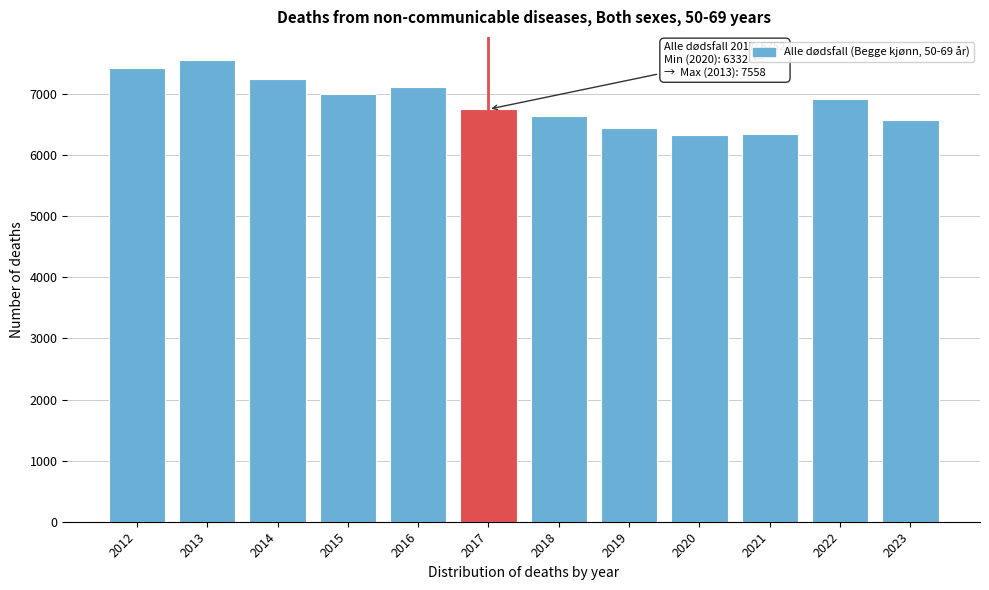

Between 2014 and 2020, which is larger?

2014